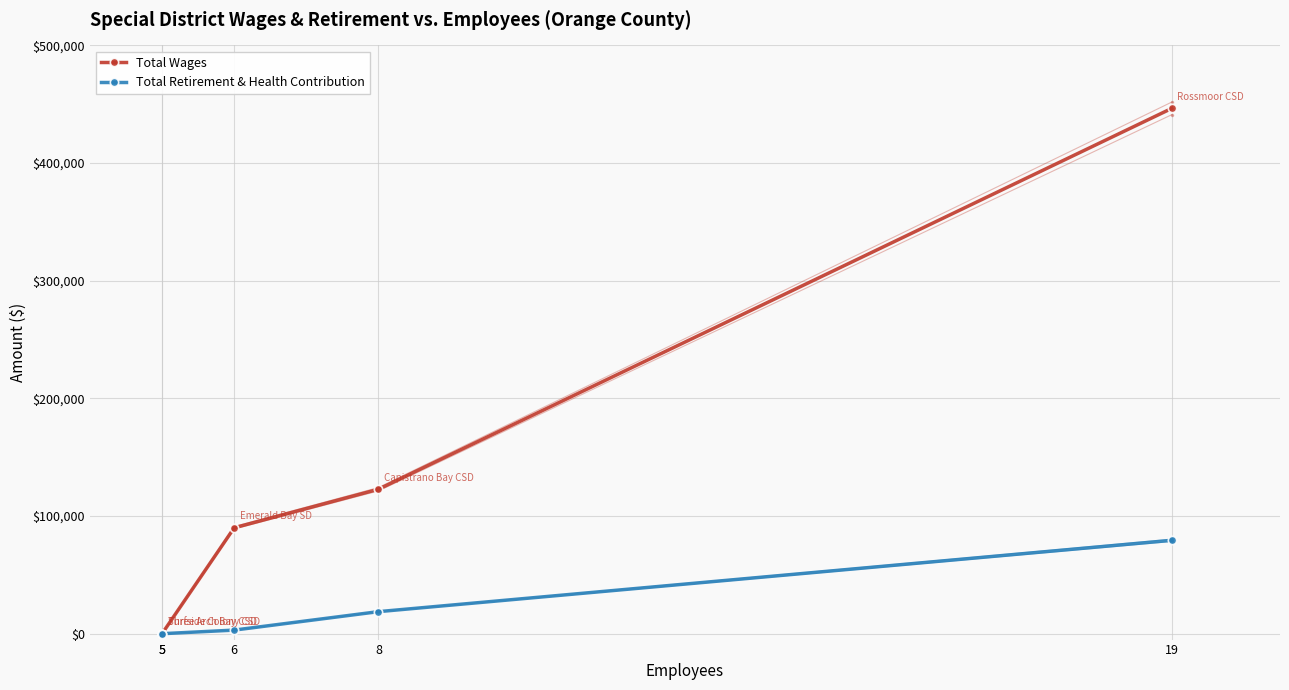

What is the value of the Total Wages point at the 3rd from the left?

90000